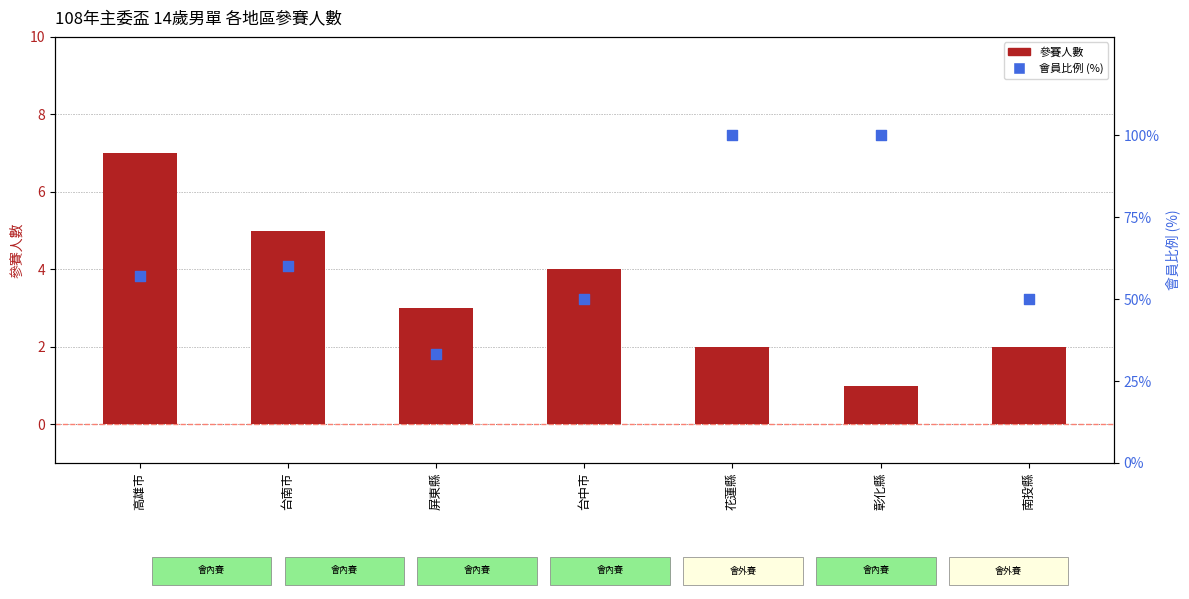

Which series has the widest spread of Y values?

會員比例 (%)